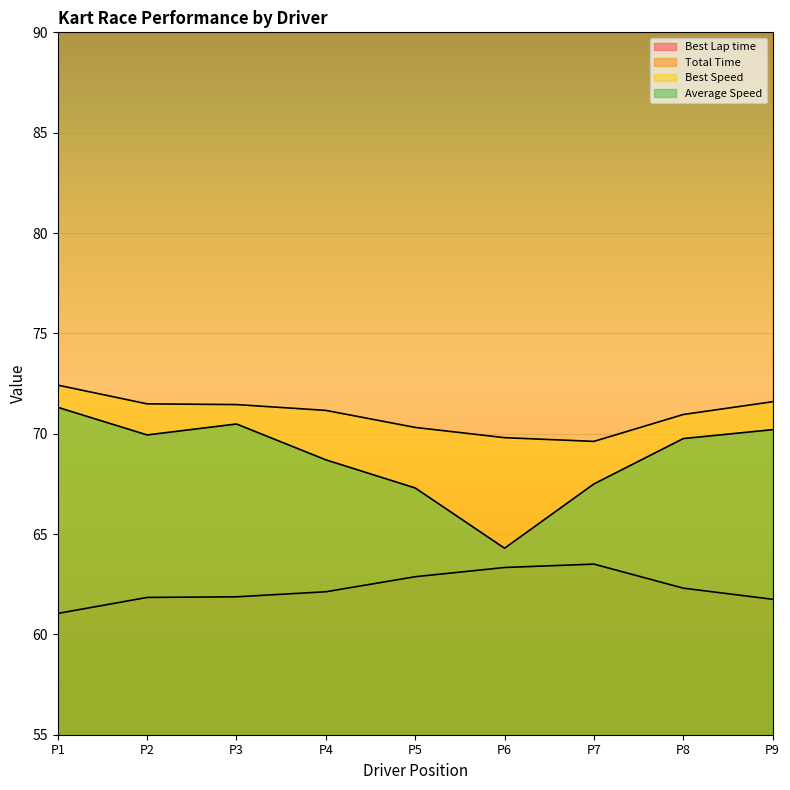

Which series has the largest range (max minus min)?

Total Time